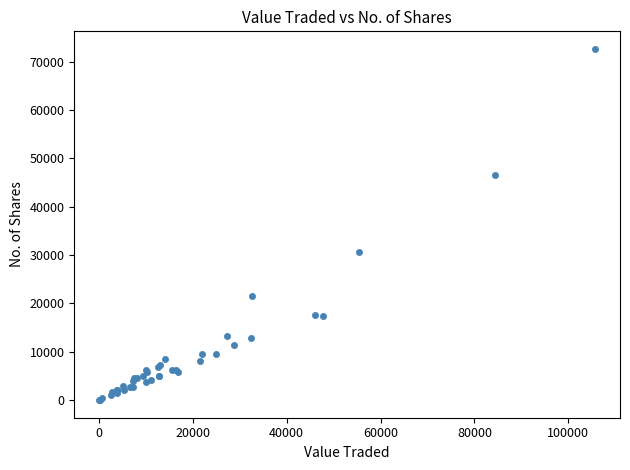

What Y value in the scatter plot is closest to 36323?

30651